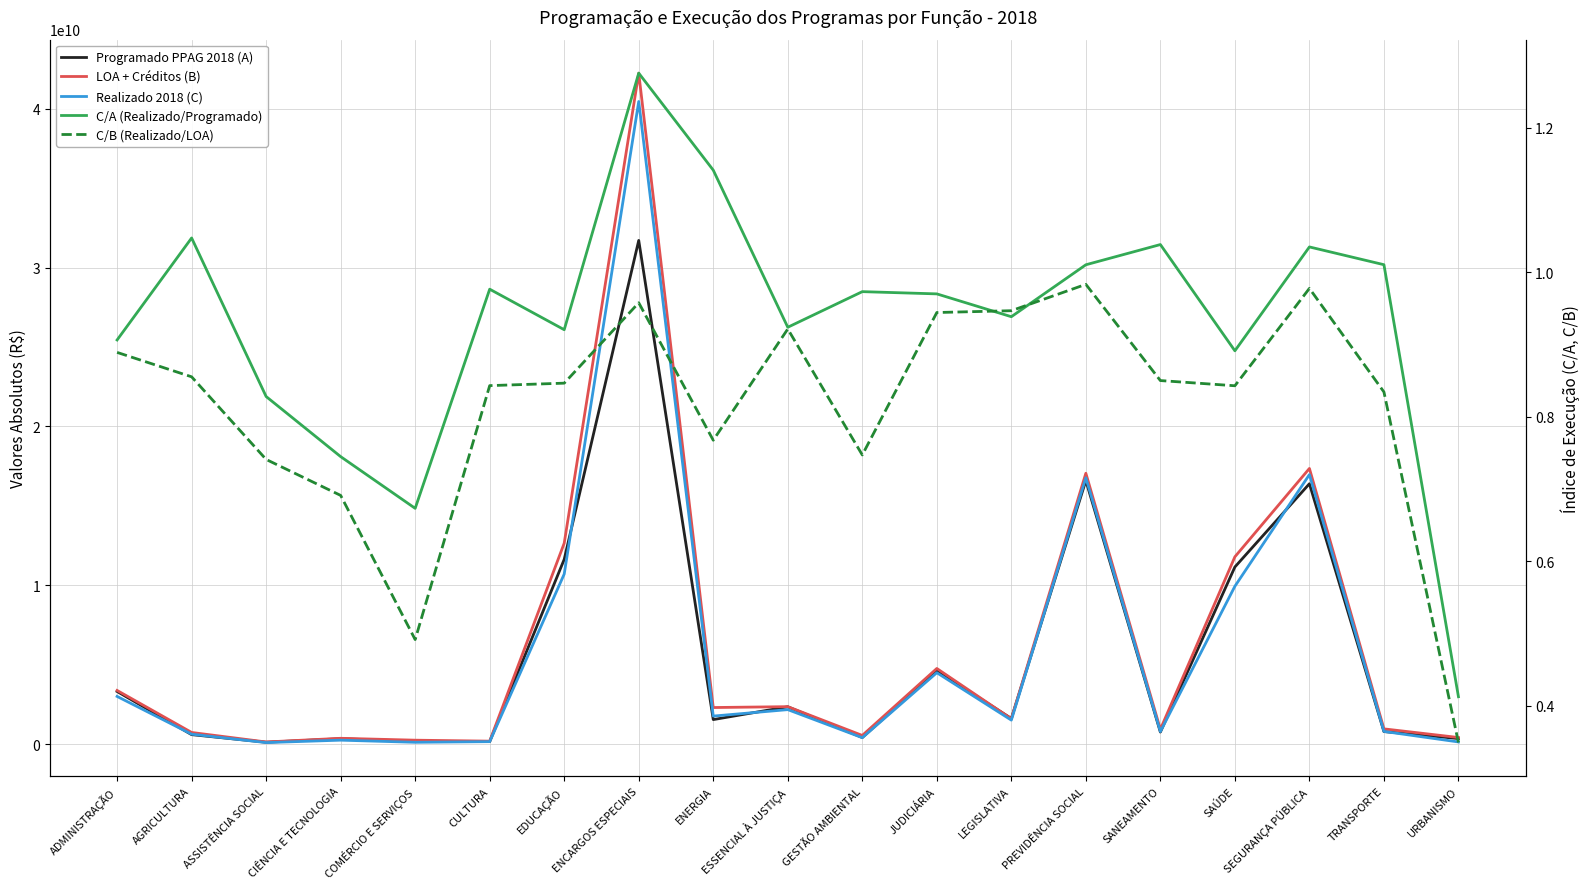

What position from the right is ENCARGOS ESPECIAIS?

12